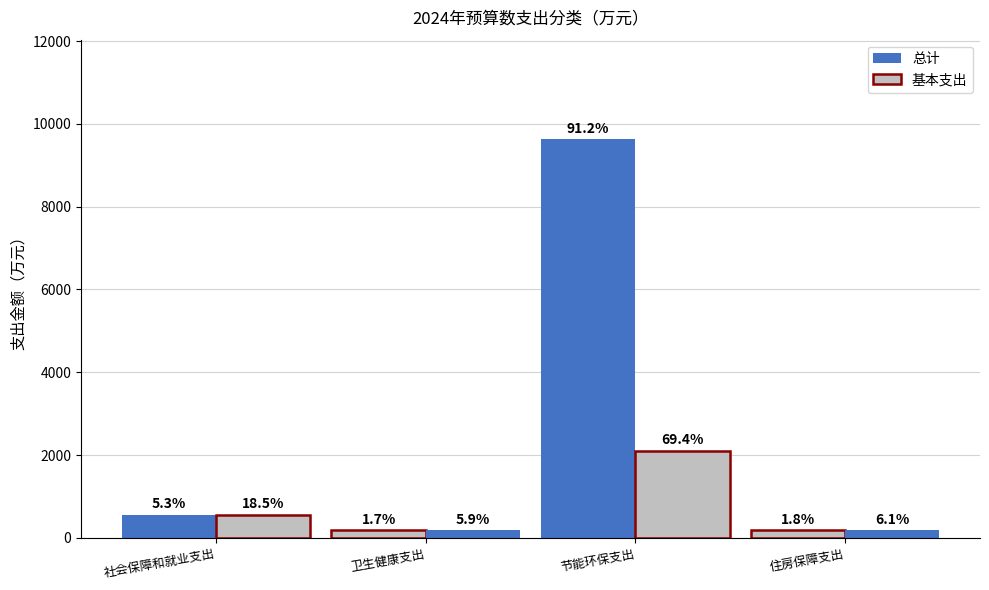

How many bars are there in total?

8